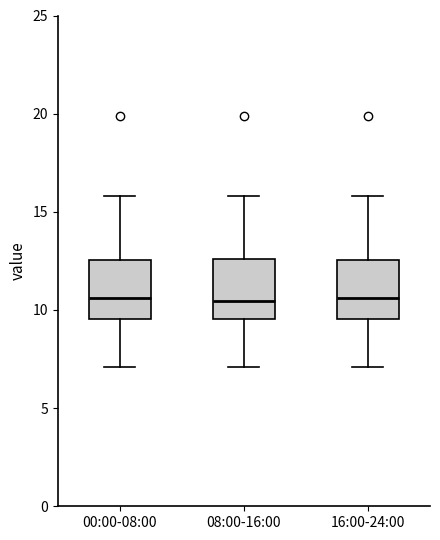

Reading left to right, transcribe this box plot: for each box, give where its median line is, the range the box spans, and where its two whiskers end, as read against the y-axis. The values are not printed on the chart, so give them approximately, as read against the axis.

00:00-08:00: median 10.5, box 9.5 to 12.5, whiskers 7.0 to 16.0
08:00-16:00: median 10.5, box 9.5 to 12.5, whiskers 7.0 to 16.0
16:00-24:00: median 10.5, box 9.5 to 12.5, whiskers 7.0 to 16.0